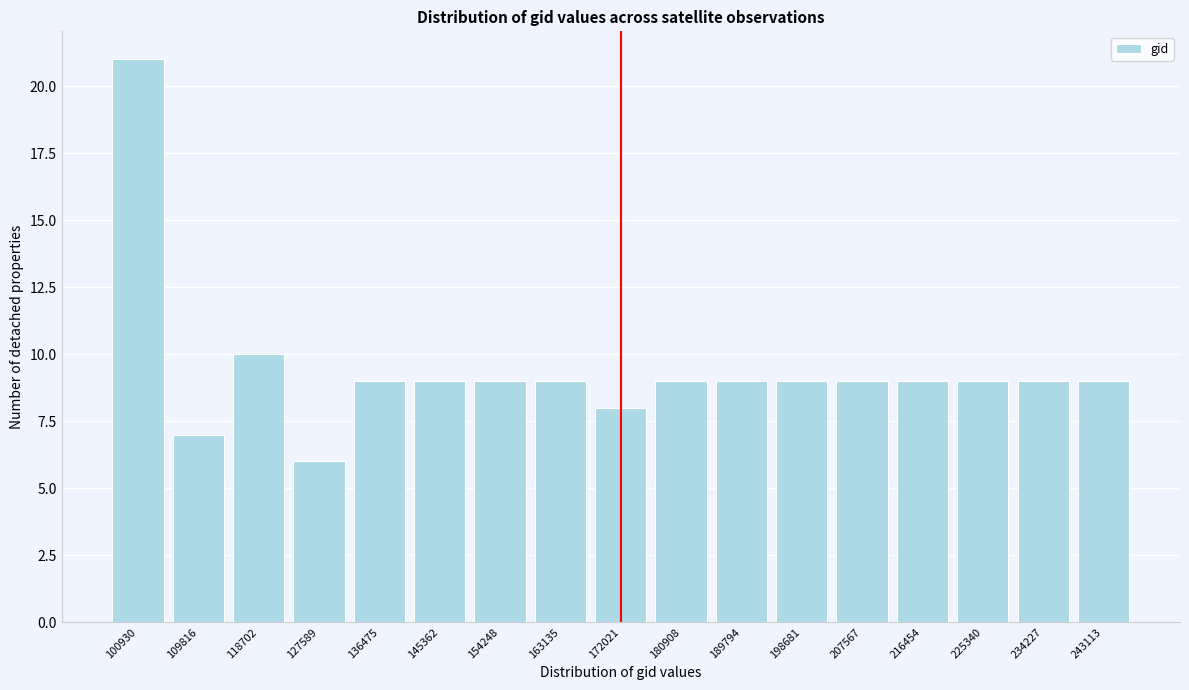

Reading left to right, transcribe all the data shown in this chart.

21	7	10	6	9	9	9	9	8	9	9	9	9	9	9	9	9